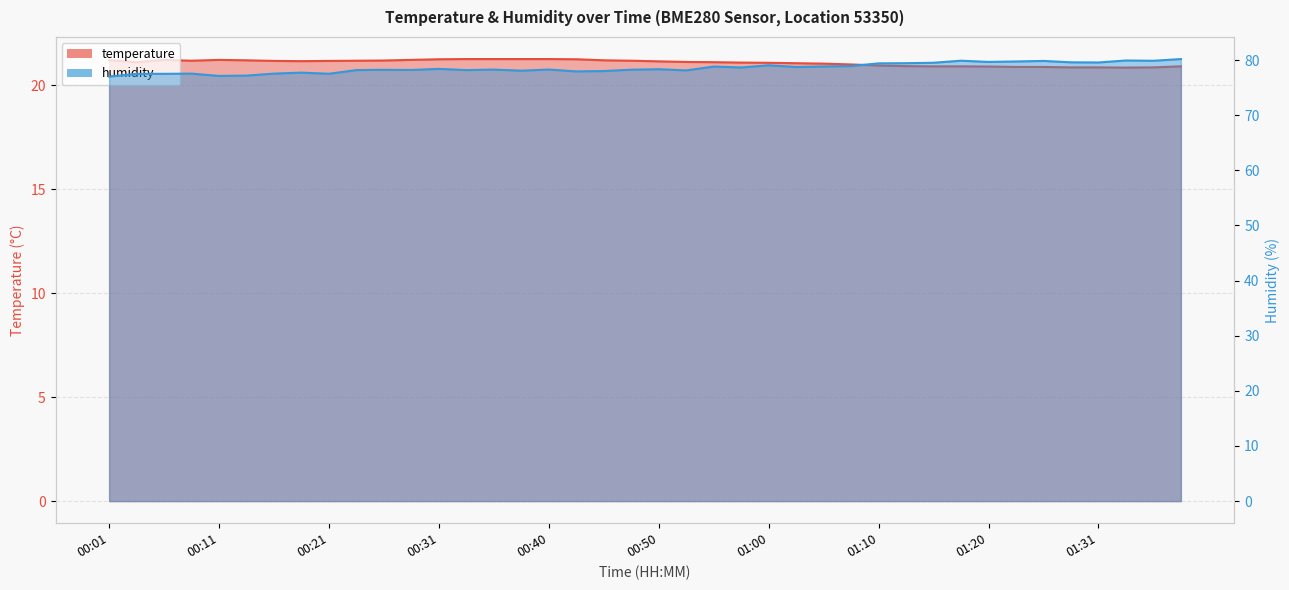

True or false: temperature and humidity intersect in this chart.

False